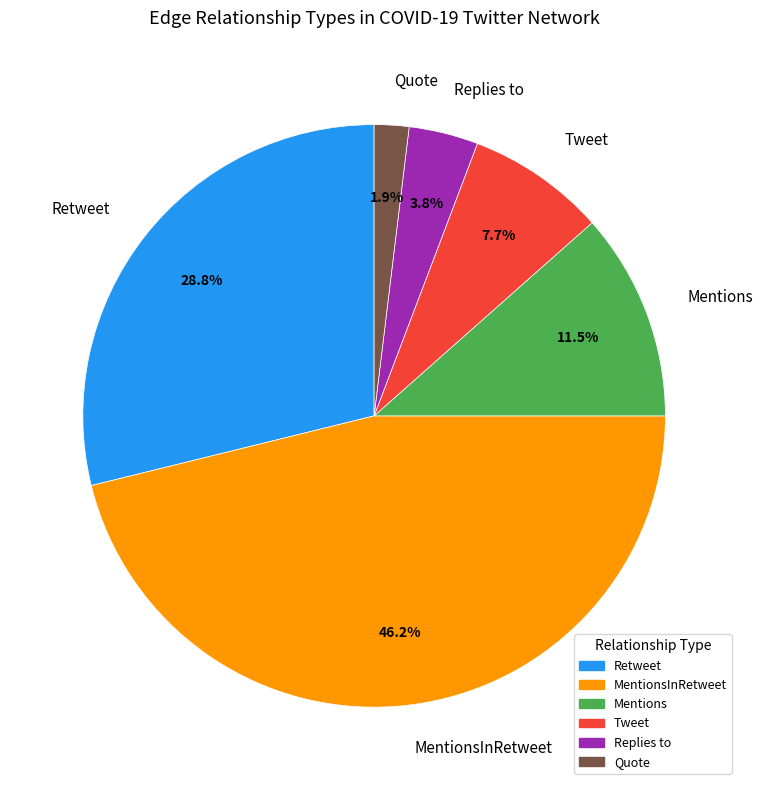

Which has a higher value, Replies to or MentionsInRetweet?

MentionsInRetweet